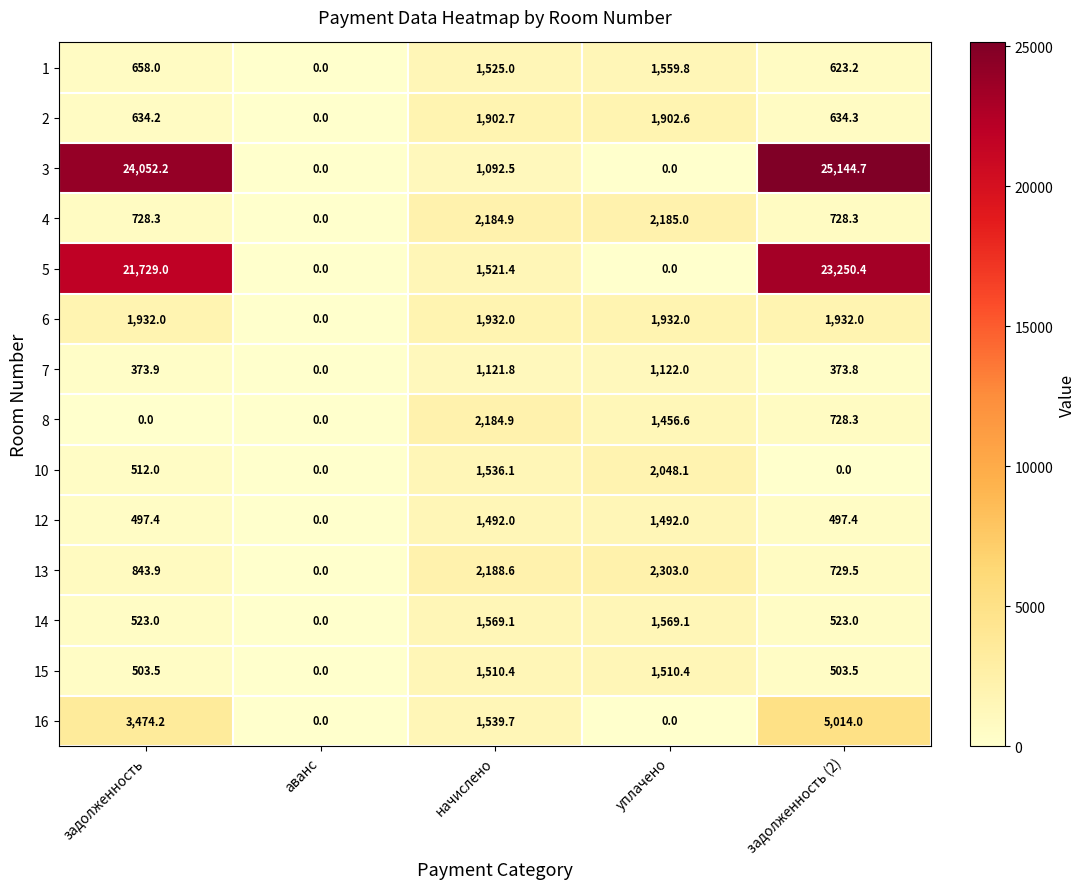

Between задолженность and начислено, which series saw the biggest shift?

3